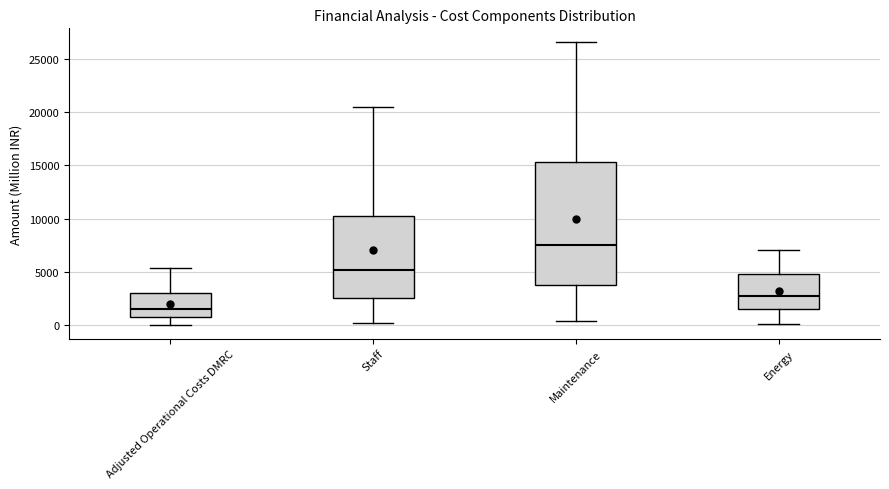

Which box has the highest median line?

Maintenance